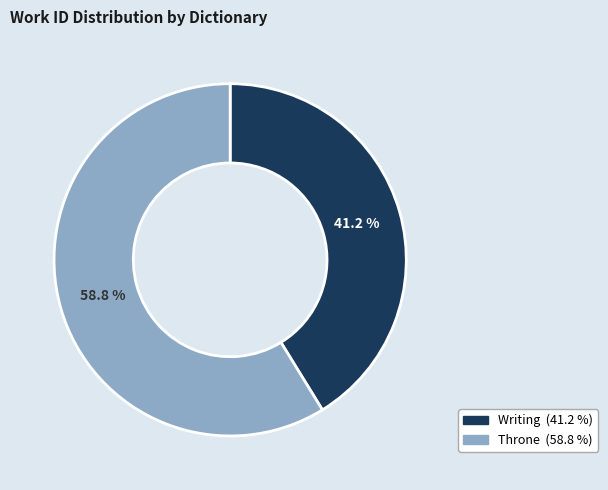

Combined, what portion of the pie is Throne and Writing?

100.0%